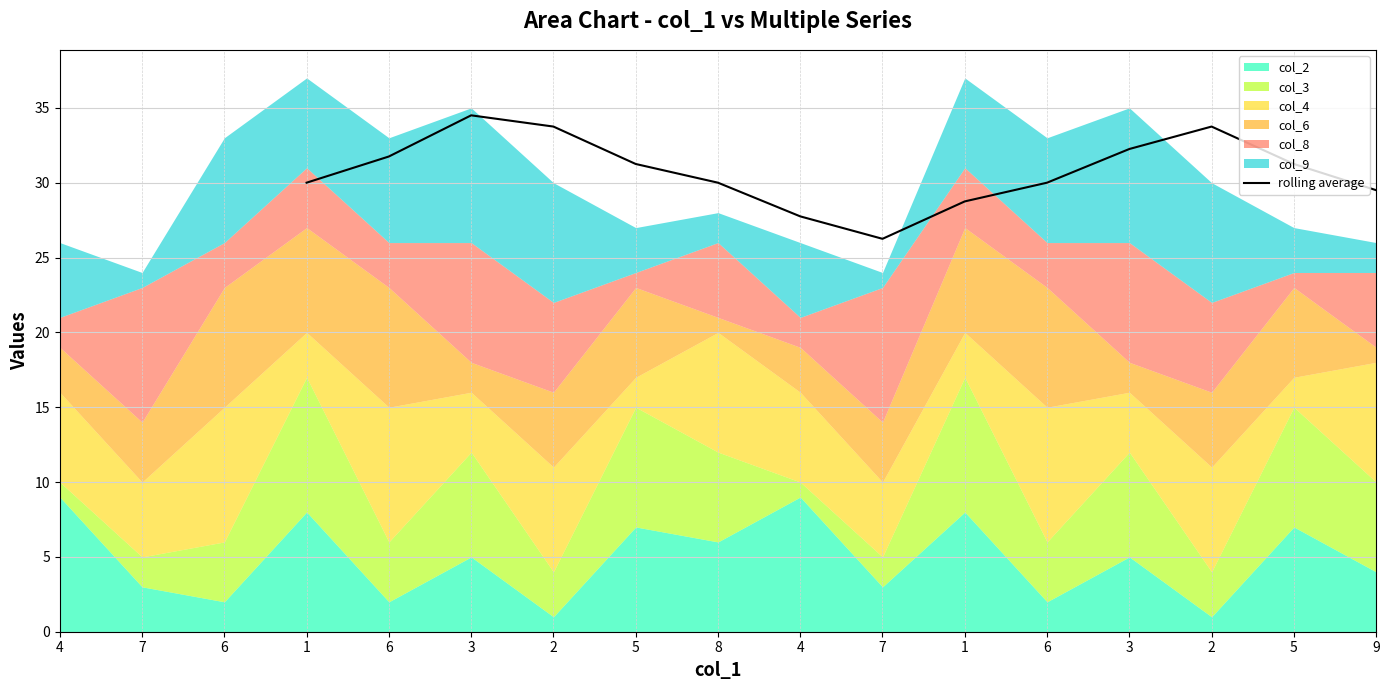

What is the value of the 7th point from the left?

27.8